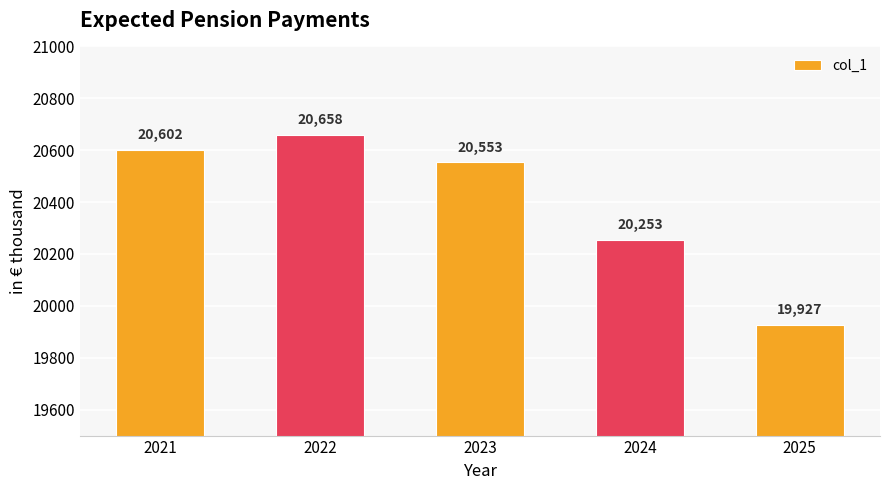

Which has a higher value, 2025 or 2024?

2024